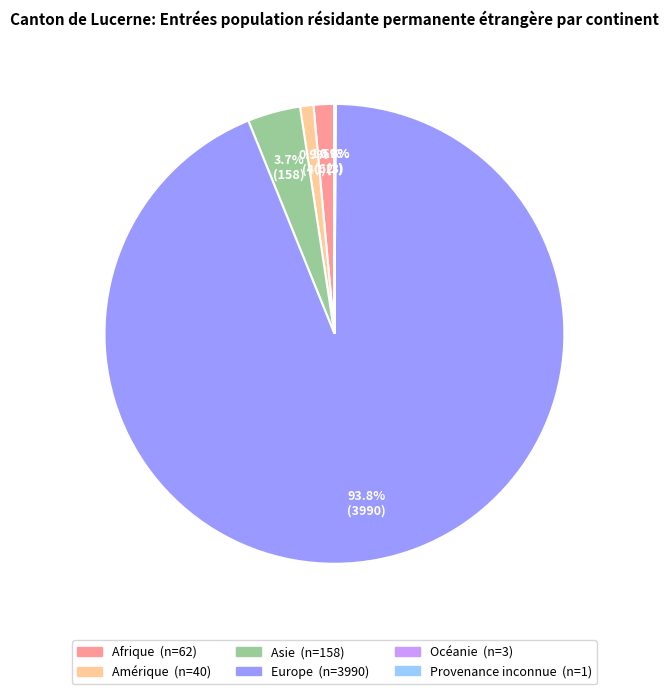

What is the total percentage of Afrique and Asie?

5.2%